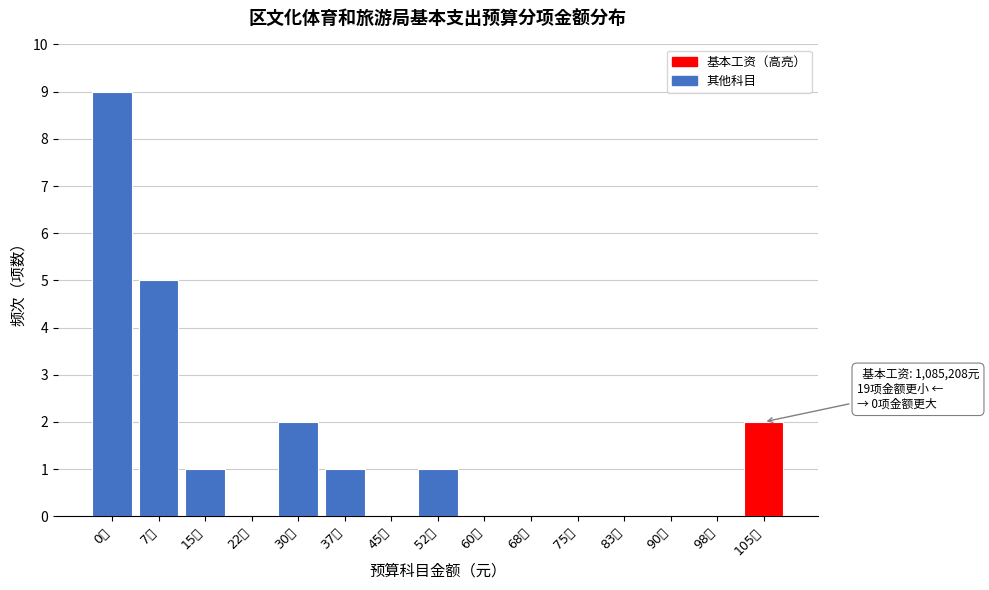

Reading left to right, transcribe all the data shown in this chart.

0万=9	7万=5	15万=1	22万=0	30万=2	37万=1	45万=0	52万=1	60万=0	68万=0	75万=0	83万=0	90万=0	98万=0	105万=2